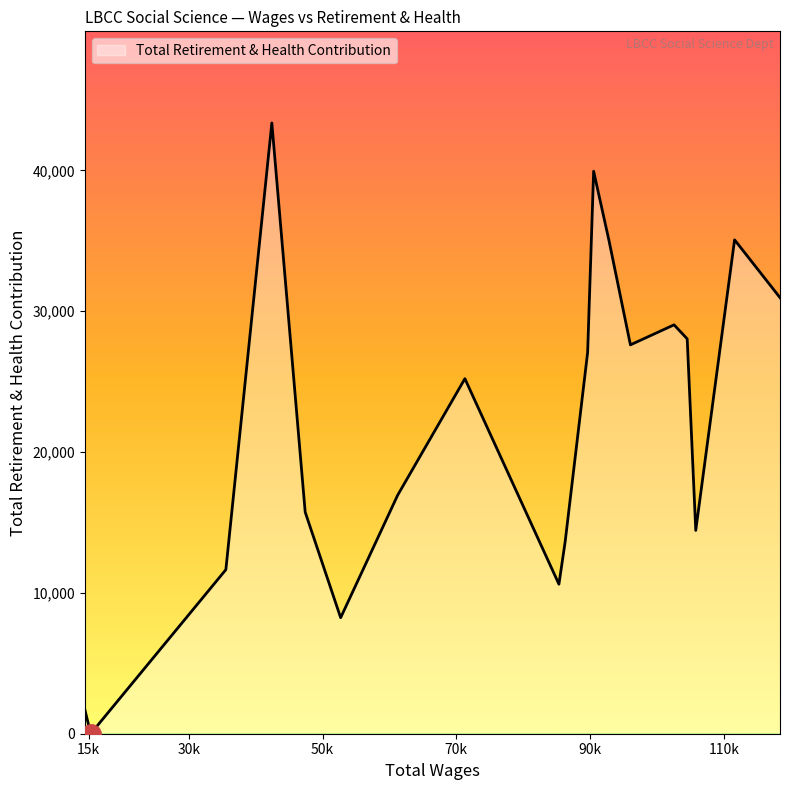

How many values are below 25211?

9